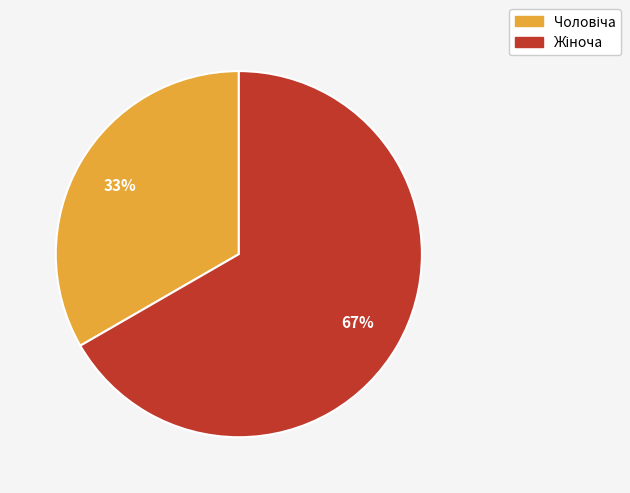

How many segments does this pie chart have?

2